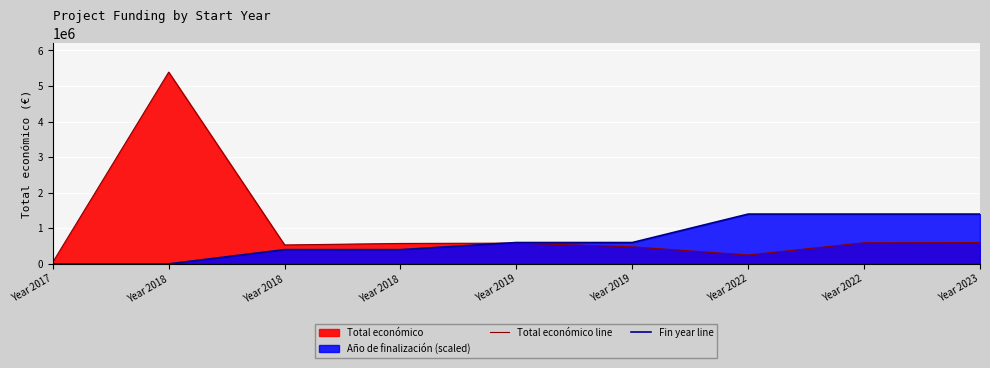

Where is the first local minimum for Total económico line?

Year 2018